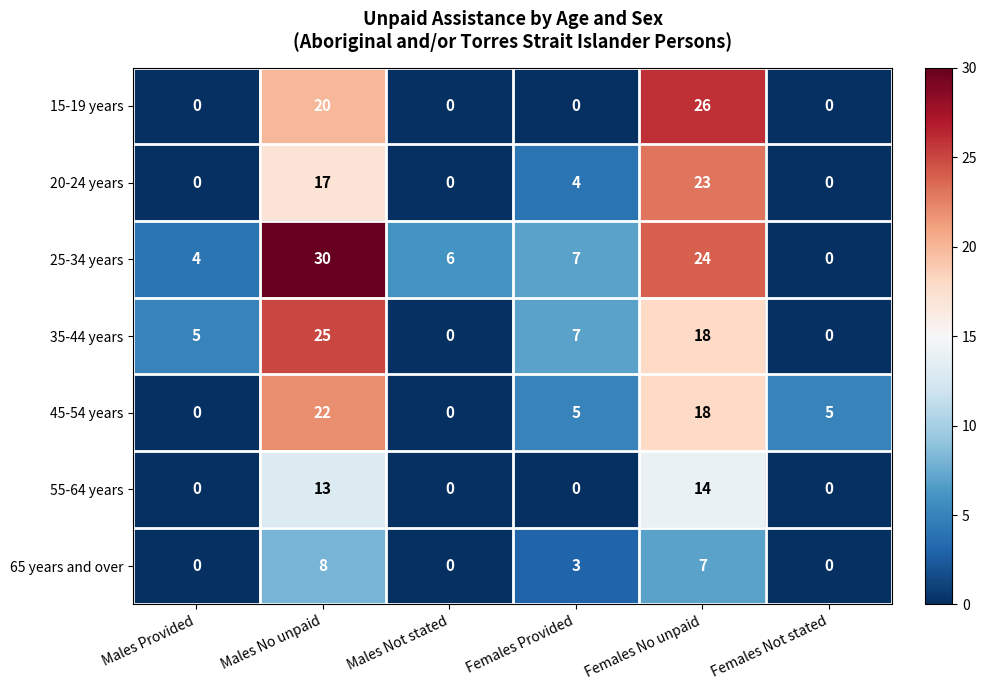

What is the difference between the 55-64 years values at Males No unpaid and Females Provided?

13